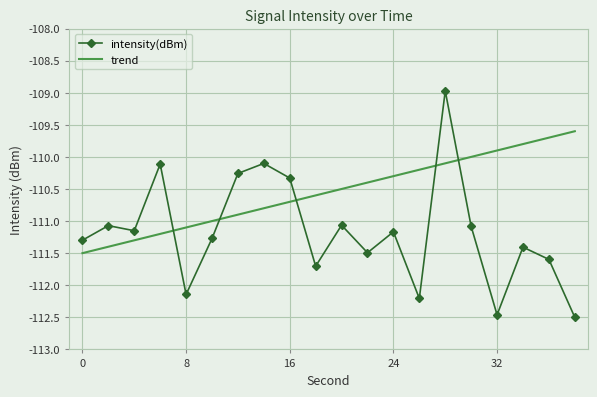

Rank the series by their maximum value, from lowest to highest.

trend, intensity(dBm)